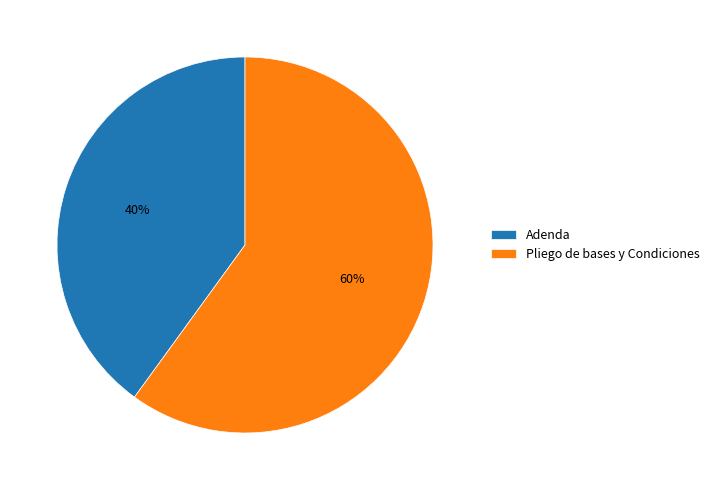

True or false: Adenda accounts for 32% of the total.

False